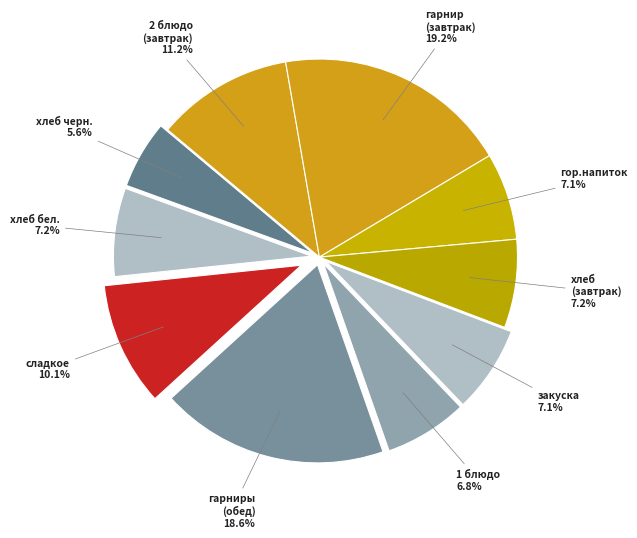

How many slices are in this pie chart?

10